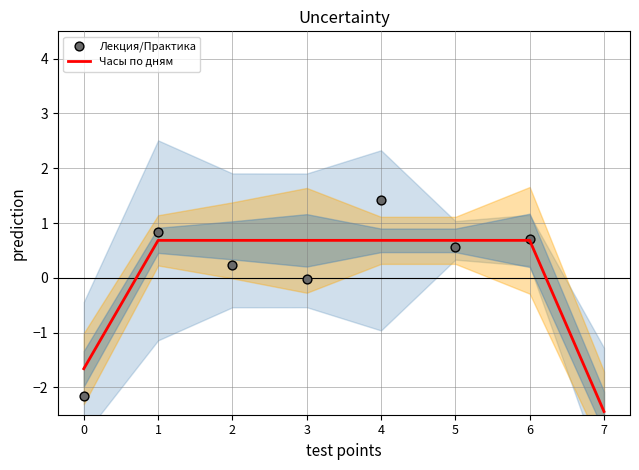

Which series reaches the maximum Y coordinate?

Лекция/Практика